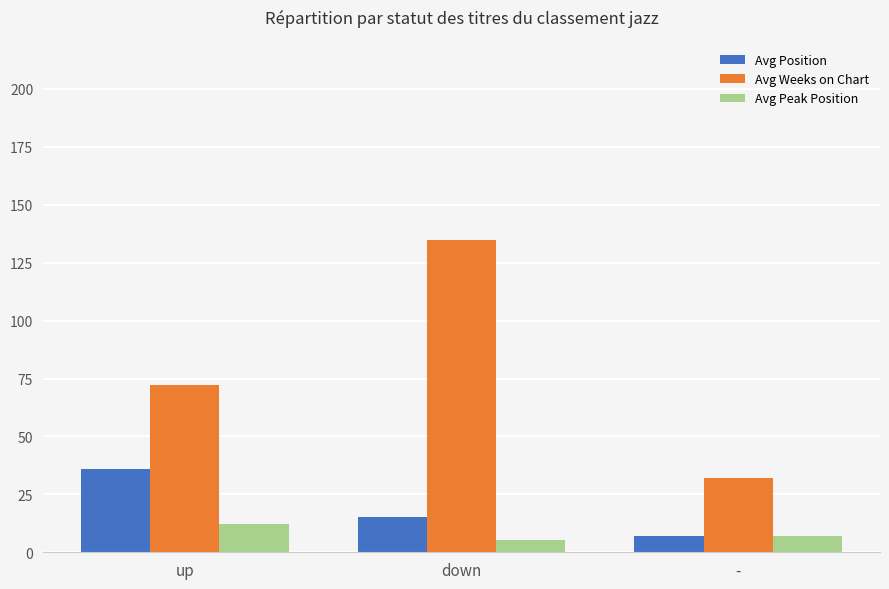

Is the value of Avg Peak Position at up greater than the value of Avg Weeks on Chart at -?

No